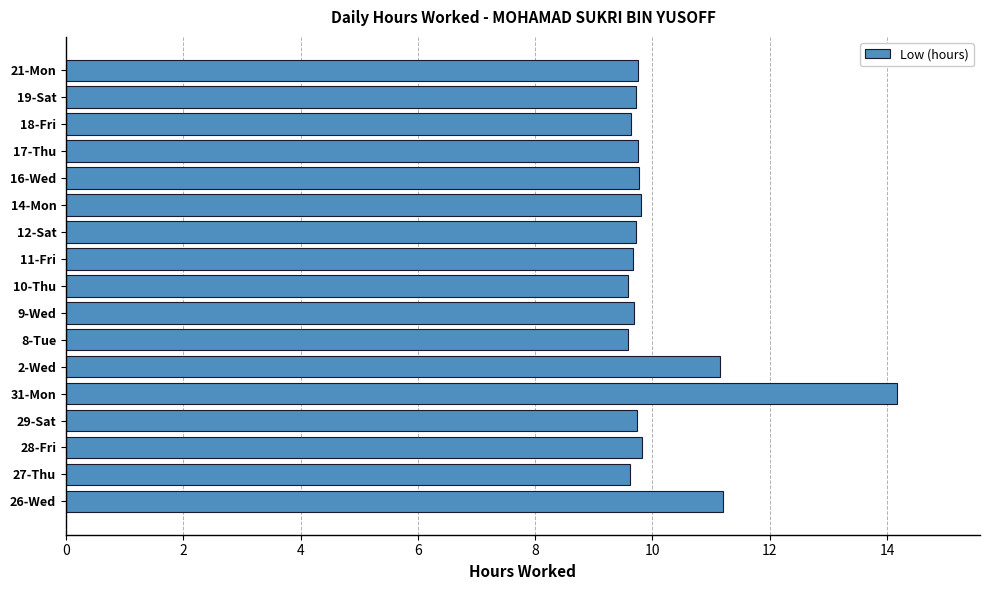

What is the sum of all values?

172.4